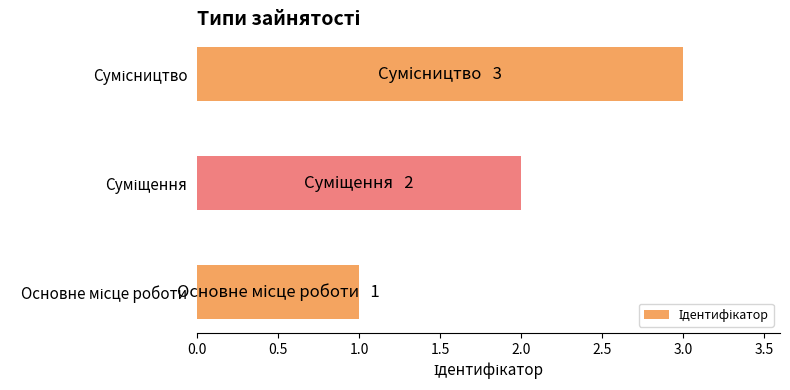

What is the sum of all values?

6